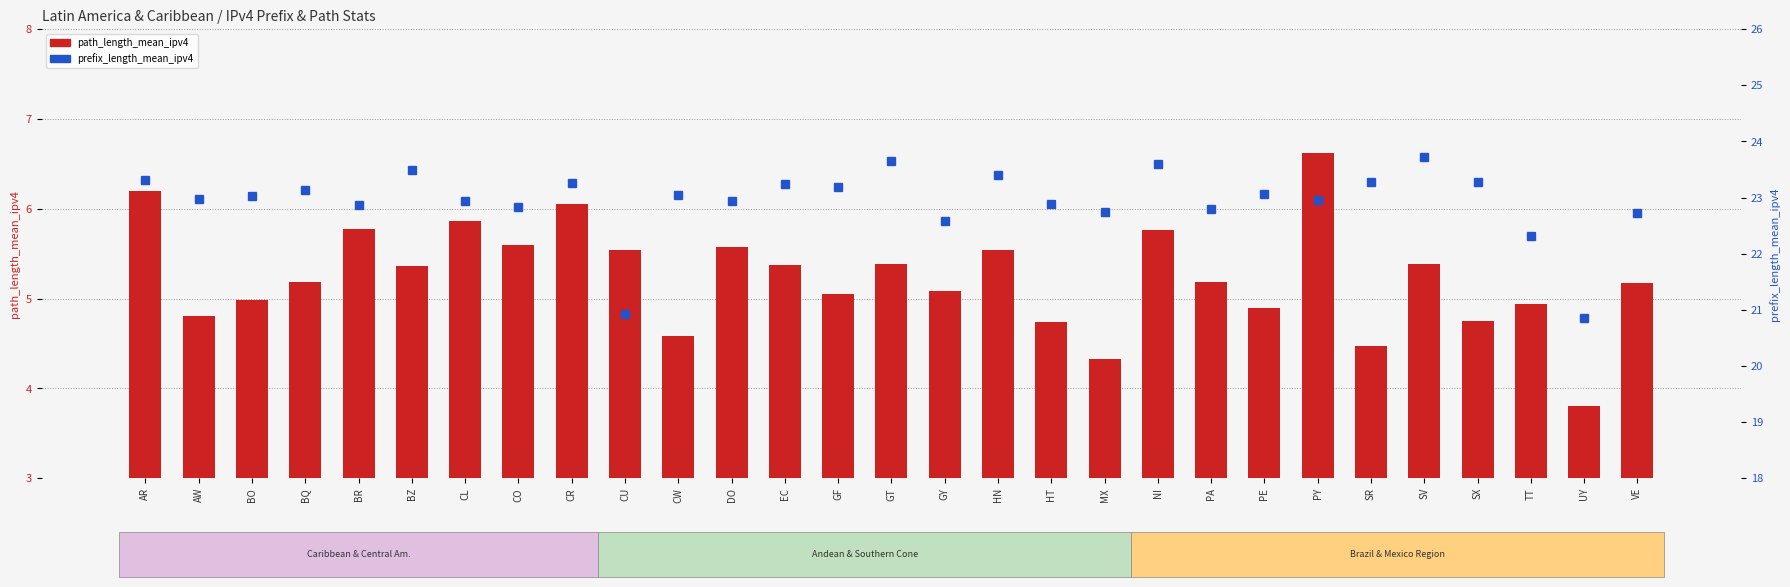

List the labels in order of path_length_mean_ipv4 value, largest first.

PY, AR, CR, CL, BR, NI, CO, DO, CU, HN, GT, SV, EC, BZ, BQ, PA, VE, GY, GF, BO, TT, PE, AW, SX, HT, CW, SR, MX, UY